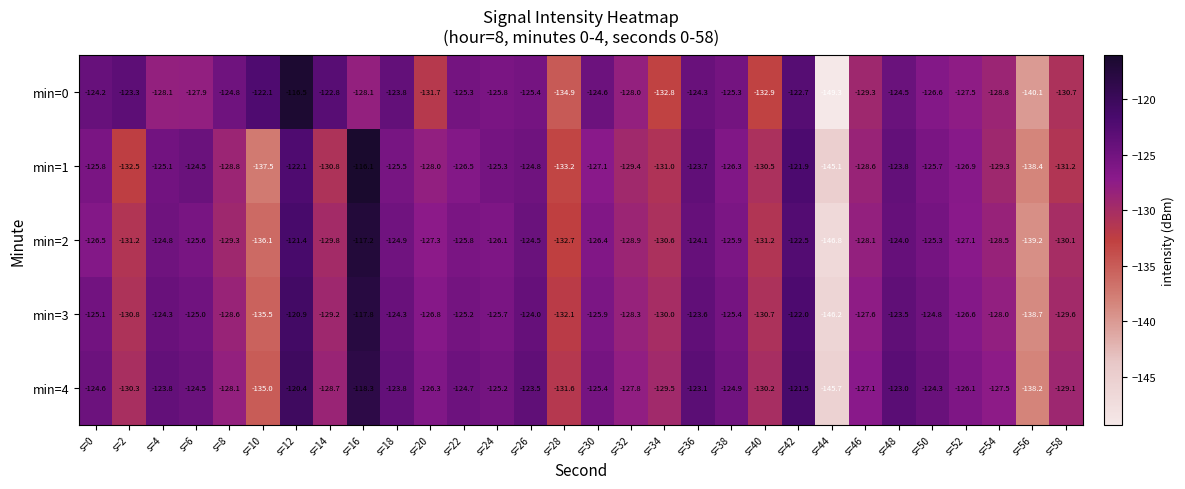

Rank the series by their maximum value, from highest to lowest.

min=1, min=0, min=2, min=3, min=4